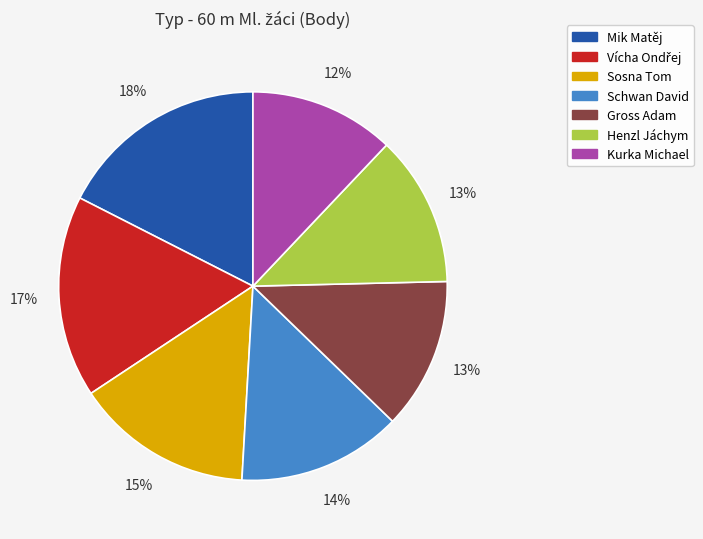

To the nearest percent, what is the difference between the Kurka Michael and Sosna Tom slice percentages?

3%